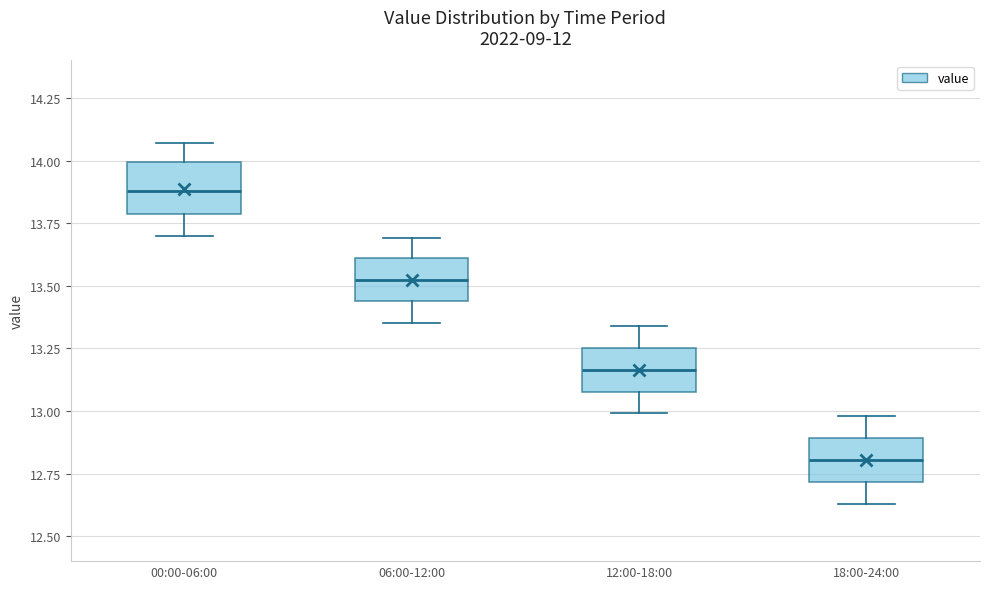

Reading left to right, read every box against the y-axis: the position of its median line, the range the box covers, and the ends of its whiskers. The values are not printed on the chart, so give them approximately, as read against the axis.

00:00-06:00: median 13.90, box 13.80 to 14.00, whiskers 13.70 to 14.05
06:00-12:00: median 13.55, box 13.45 to 13.60, whiskers 13.35 to 13.70
12:00-18:00: median 13.15, box 13.10 to 13.25, whiskers 13.00 to 13.35
18:00-24:00: median 12.80, box 12.70 to 12.90, whiskers 12.65 to 13.00